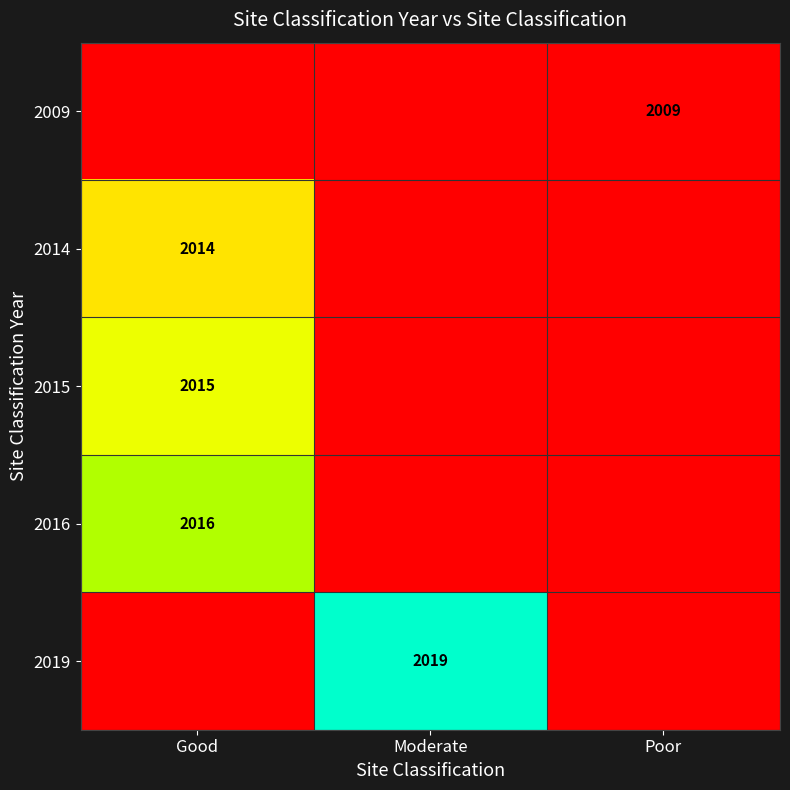

What is the spread (max minus min) of values at Moderate?

1.1